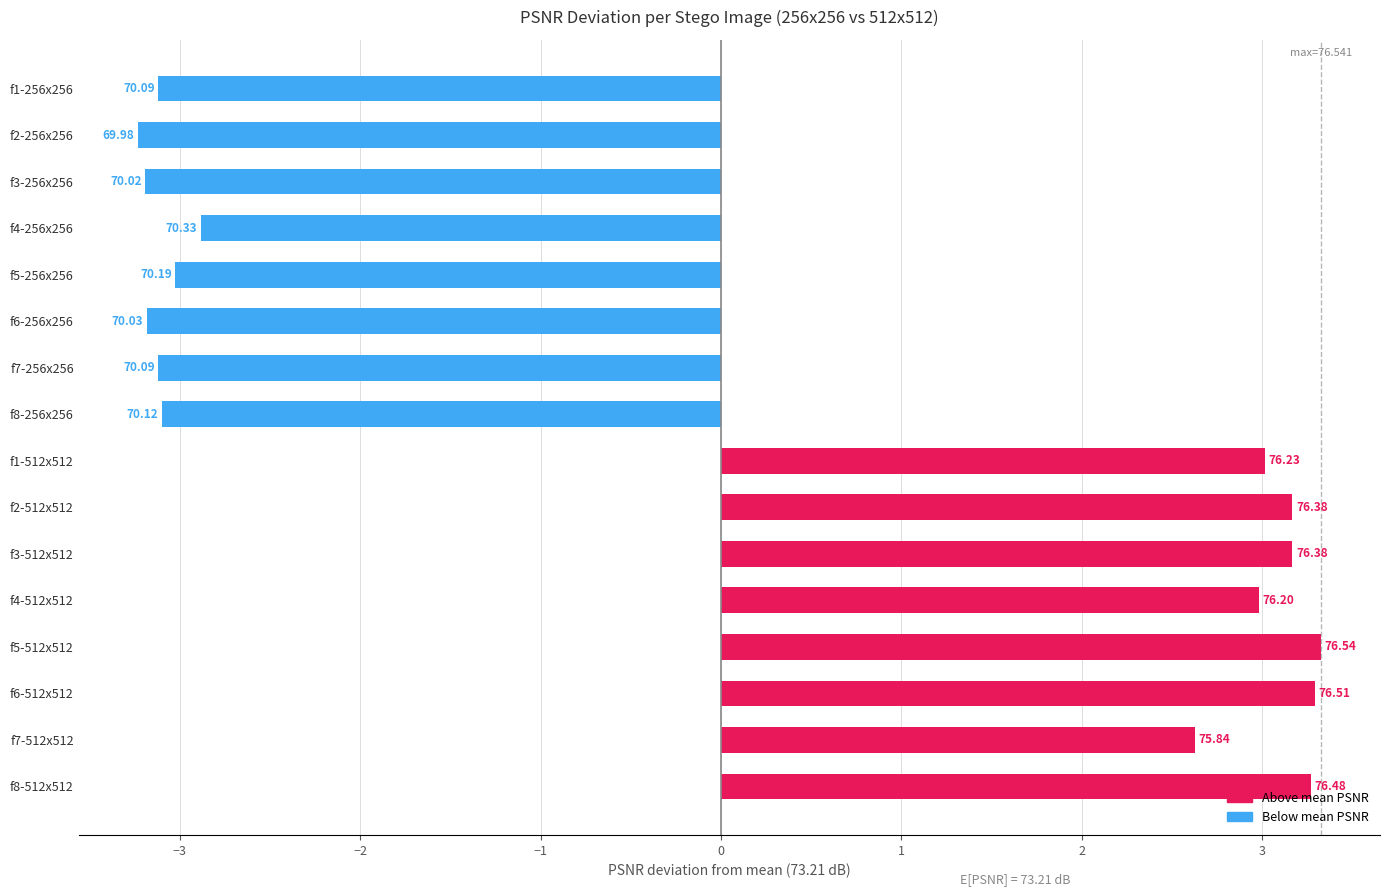

How many bars are there in total?

16